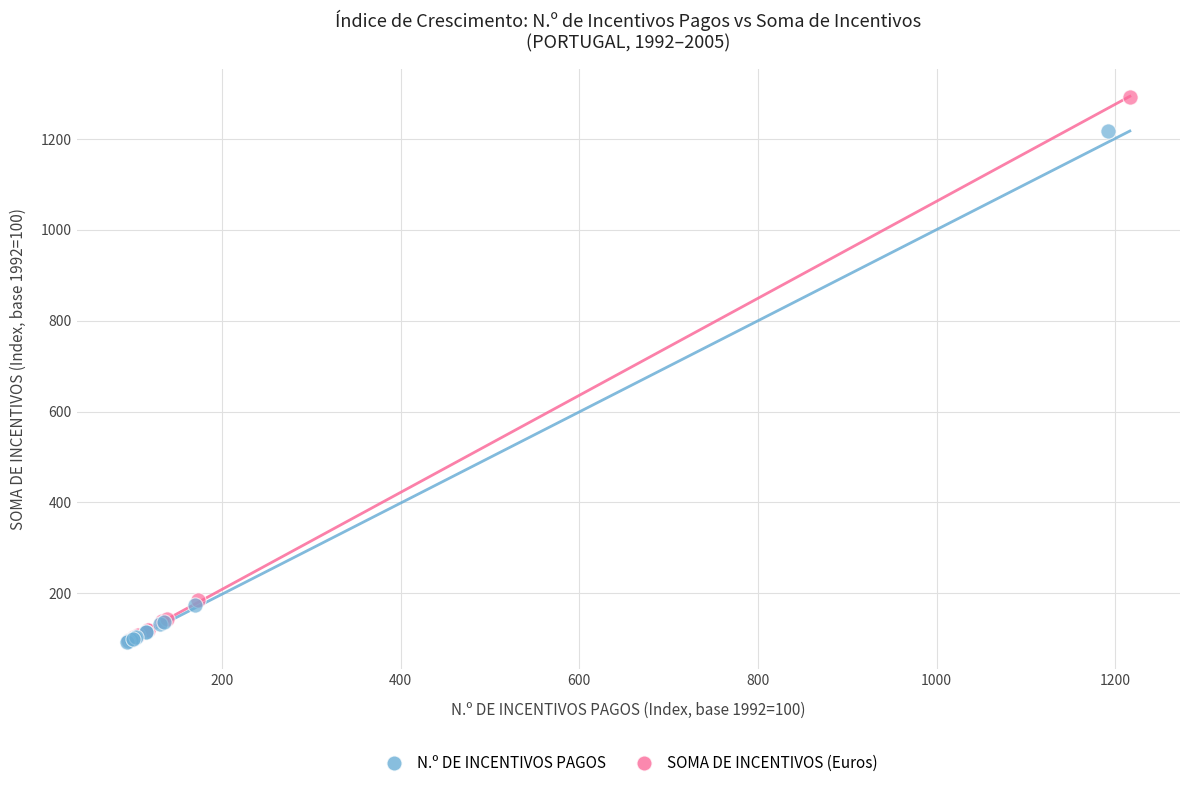

Which series has the largest Y range (max minus min)?

SOMA DE INCENTIVOS (Euros)